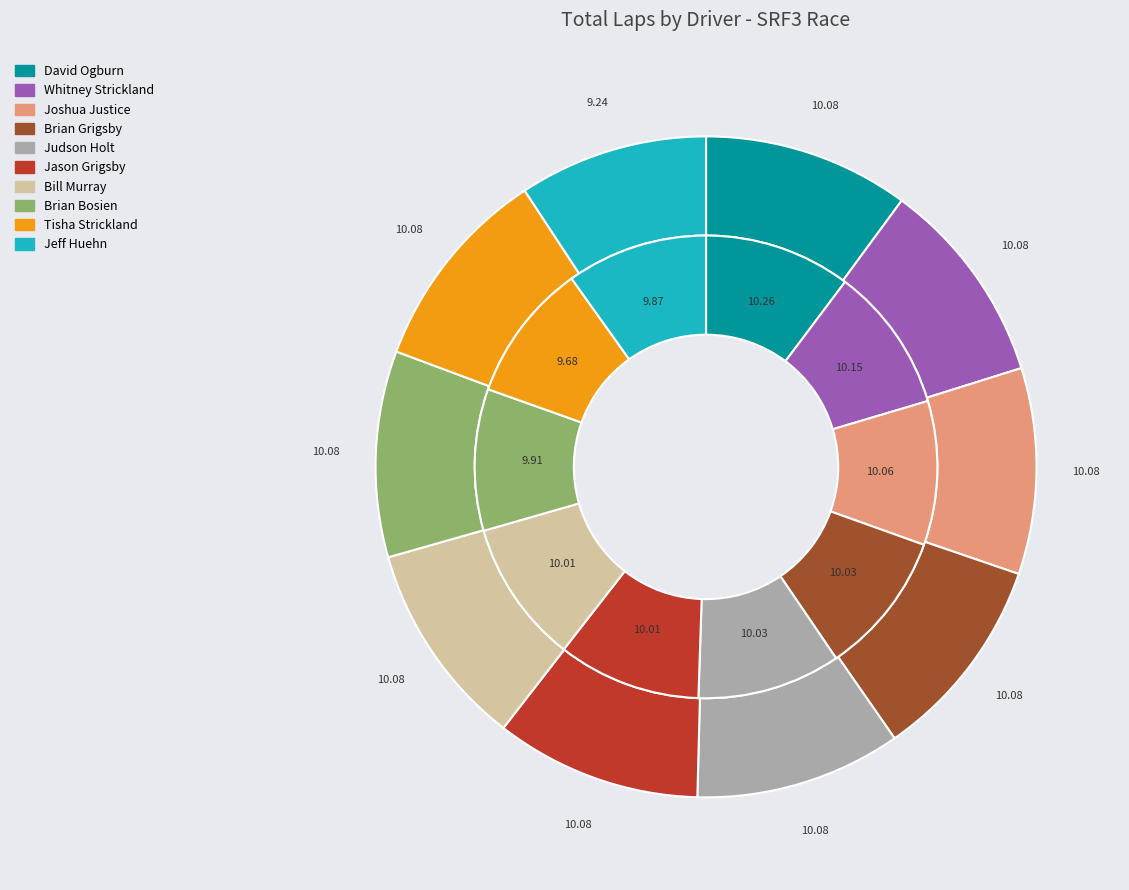

What is the largest slice in the pie chart?

David Ogburn